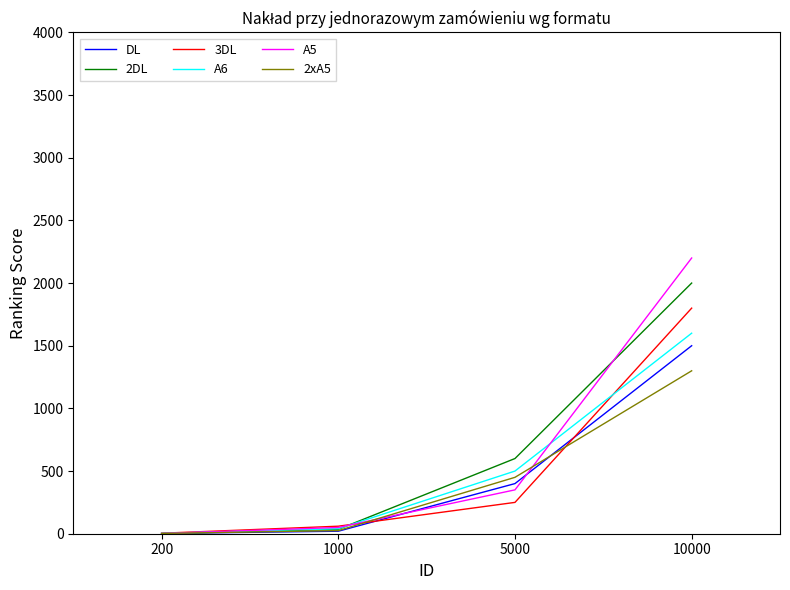

At which category is the sum across all series the highest?

10000